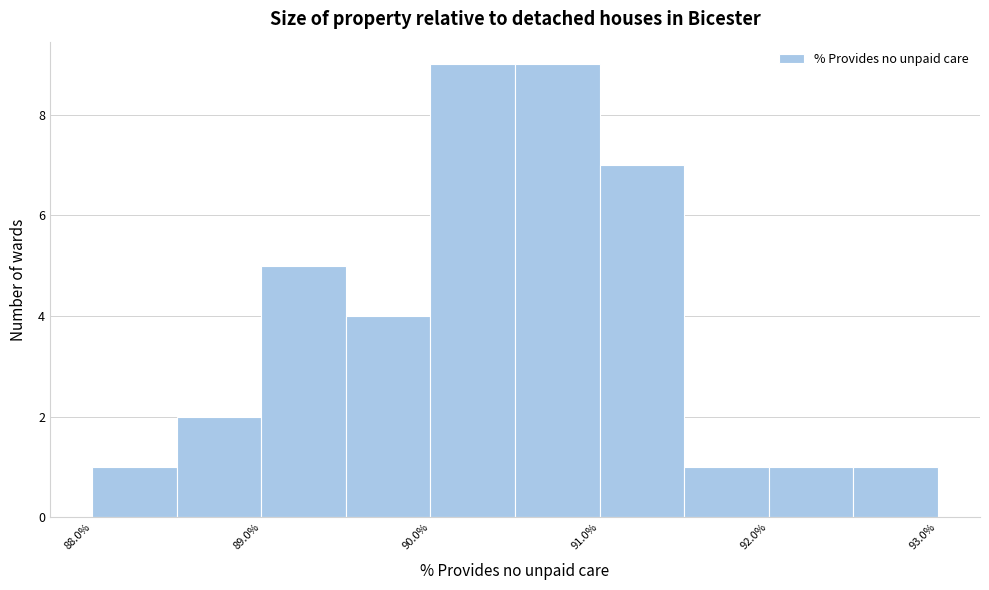

Reading left to right, list every bar in this chart as the range it spans on the x-axis followed by its height. The values are not printed on the chart, so give them approximately, as read against the axis.

88.0 to 88.5: 1
88.5 to 89.0: 2
89.0 to 89.5: 5
89.5 to 90.0: 4
90.0 to 90.5: 9
90.5 to 91.0: 9
91.0 to 91.5: 7
91.5 to 92.0: 1
92.0 to 92.5: 1
92.5 to 93.0: 1